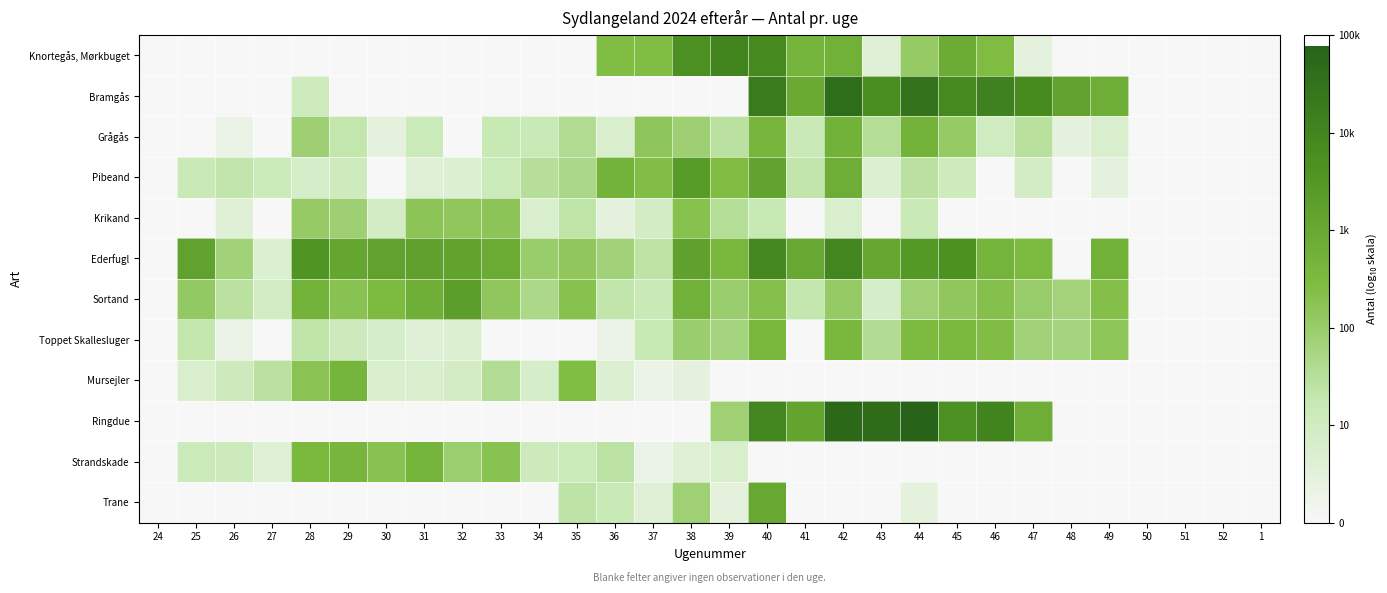

Reading right to left, transcribe all the data shown in this chart.

Knortegås, Mørkbuget: 1=0.0	52=0.0	51=0.0	50=0.0	49=0.0	48=0.0	47=0.5	46=2.4	45=2.9	44=2.1	43=0.6	42=2.8	41=2.6	40=3.9	39=4.0	38=3.7	37=2.4	36=2.4	35=0.0	34=0.0	33=0.0	32=0.0	31=0.0	30=0.0	29=0.0	28=0.0	27=0.0	26=0.0	25=0.0	24=0.0
Bramgås: 1=0.0	52=0.0	51=0.0	50=0.0	49=2.9	48=3.2	47=3.8	46=4.1	45=3.9	44=4.5	43=3.7	42=4.6	41=3.0	40=4.2	39=0.0	38=0.0	37=0.0	36=0.0	35=0.0	34=0.0	33=0.0	32=0.0	31=0.0	30=0.0	29=0.0	28=1.0	27=0.0	26=0.0	25=0.0	24=0.0
Grågås: 1=0.0	52=0.0	51=0.0	50=0.0	49=0.8	48=0.5	47=1.5	46=1.0	45=2.0	44=2.7	43=1.5	42=2.7	41=1.2	40=2.6	39=1.4	38=1.9	37=2.2	36=0.8	35=1.6	34=1.2	33=1.2	32=0.0	31=1.1	30=0.5	29=1.3	28=1.9	27=0.0	26=0.3	25=0.0	24=0.0
Pibeand: 1=0.0	52=0.0	51=0.0	50=0.0	49=0.5	48=0.0	47=0.9	46=0.0	45=1.0	44=1.4	43=0.7	42=2.9	41=1.3	40=3.2	39=2.4	38=3.4	37=2.4	36=2.7	35=1.7	34=1.5	33=1.1	32=0.7	31=0.6	30=0.0	29=1.0	28=0.8	27=1.1	26=1.3	25=1.1	24=0.0
Krikand: 1=0.0	52=0.0	51=0.0	50=0.0	49=0.0	48=0.0	47=0.0	46=0.0	45=0.0	44=1.1	43=0.0	42=0.8	41=0.0	40=1.2	39=1.5	38=2.3	37=0.9	36=0.5	35=1.3	34=0.8	33=2.2	32=2.1	31=2.2	30=0.9	29=1.9	28=2.1	27=0.0	26=0.6	25=0.0	24=0.0
Ederfugl: 1=0.0	52=0.0	51=0.0	50=0.0	49=2.8	48=0.0	47=2.5	46=2.7	45=3.6	44=3.5	43=3.0	42=4.0	41=3.0	40=3.9	39=2.6	38=3.2	37=1.4	36=1.9	35=2.1	34=2.0	33=2.9	32=3.1	31=3.2	30=3.2	29=3.1	28=3.6	27=0.7	26=1.9	25=3.2	24=0.0
Sortand: 1=0.0	52=0.0	51=0.0	50=0.0	49=2.4	48=1.8	47=2.0	46=2.3	45=2.1	44=1.9	43=0.8	42=2.1	41=1.3	40=2.3	39=2.0	38=2.7	37=1.2	36=1.3	35=2.3	34=1.7	33=2.1	32=3.3	31=2.8	30=2.5	29=2.3	28=2.7	27=0.9	26=1.4	25=2.1	24=0.0
Toppet Skallesluger: 1=0.0	52=0.0	51=0.0	50=0.0	49=2.2	48=1.8	47=1.9	46=2.4	45=2.5	44=2.5	43=1.6	42=2.6	41=0.0	40=2.6	39=1.8	38=2.0	37=1.2	36=0.3	35=0.0	34=0.0	33=0.0	32=0.7	31=0.6	30=0.8	29=1.1	28=1.3	27=0.0	26=0.3	25=1.3	24=0.0
Mursejler: 1=0.0	52=0.0	51=0.0	50=0.0	49=0.0	48=0.0	47=0.0	46=0.0	45=0.0	44=0.0	43=0.0	42=0.0	41=0.0	40=0.0	39=0.0	38=0.5	37=0.3	36=0.7	35=2.4	34=0.8	33=1.6	32=0.9	31=0.8	30=0.8	29=2.7	28=2.2	27=1.4	26=1.1	25=0.8	24=0.0
Ringdue: 1=0.0	52=0.0	51=0.0	50=0.0	49=0.0	48=0.0	47=2.8	46=4.0	45=3.7	44=4.9	43=4.6	42=4.7	41=3.1	40=4.0	39=1.9	38=0.0	37=0.0	36=0.0	35=0.0	34=0.0	33=0.0	32=0.0	31=0.0	30=0.0	29=0.0	28=0.0	27=0.0	26=0.0	25=0.0	24=0.0
Strandskade: 1=0.0	52=0.0	51=0.0	50=0.0	49=0.0	48=0.0	47=0.0	46=0.0	45=0.0	44=0.0	43=0.0	42=0.0	41=0.0	40=0.0	39=0.8	38=0.6	37=0.3	36=1.4	35=1.1	34=1.1	33=2.3	32=1.9	31=2.7	30=2.3	29=2.6	28=2.5	27=0.6	26=1.1	25=1.1	24=0.0
Trane: 1=0.0	52=0.0	51=0.0	50=0.0	49=0.0	48=0.0	47=0.0	46=0.0	45=0.0	44=0.5	43=0.0	42=0.0	41=0.0	40=3.0	39=0.5	38=1.9	37=0.6	36=1.1	35=1.4	34=0.0	33=0.0	32=0.0	31=0.0	30=0.0	29=0.0	28=0.0	27=0.0	26=0.0	25=0.0	24=0.0